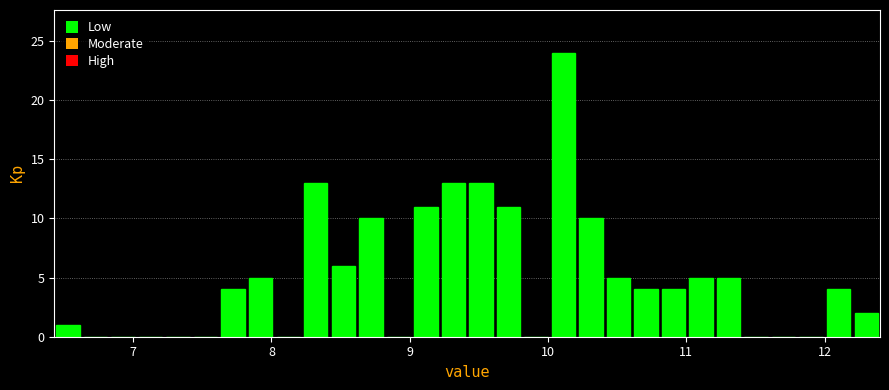

Around what value on the x-axis is the tallest bar? Give the approximate position of its centre, as read against the axis.

10.1